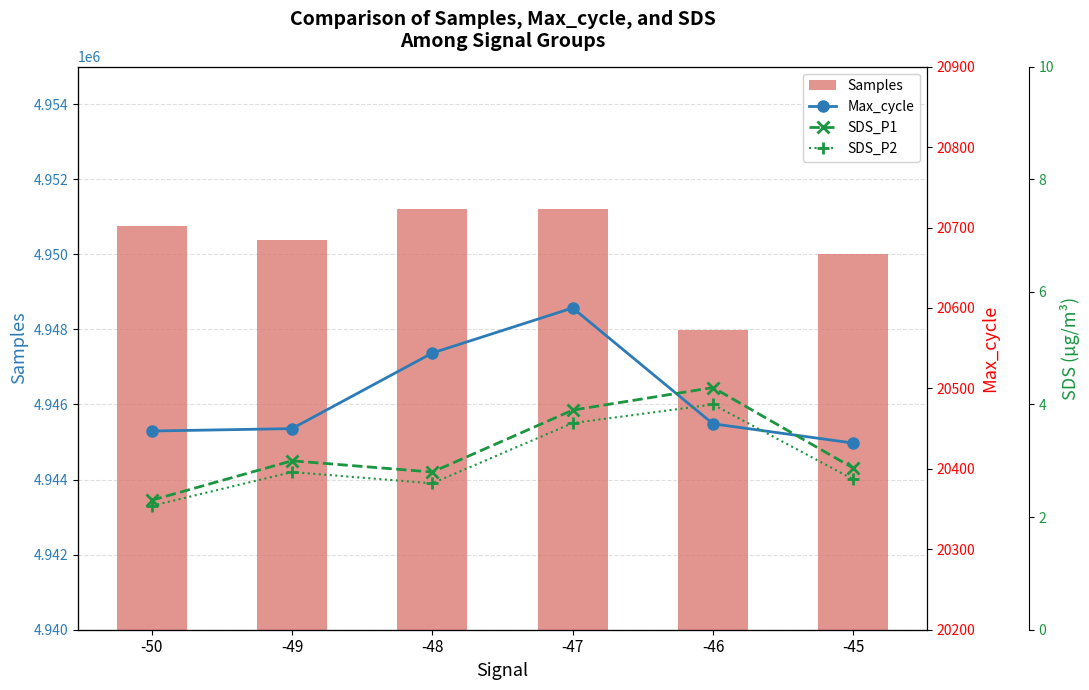

Reading left to right, list all the values displayed in this chart.

Samples: 4950746.0	4950386.0	4951218.0	4951202.0	4947985.0	4950017.0
Max_cycle: 20447.0	20450.0	20544.0	20600.0	20456.0	20432.0
SDS_P1: 2.3	3.0	2.8	3.9	4.3	2.9
SDS_P2: 2.2	2.8	2.6	3.7	4.0	2.7